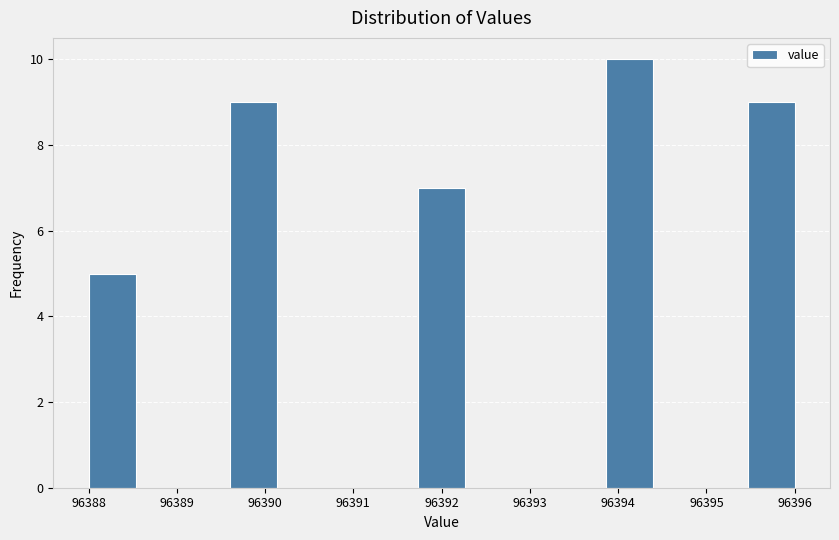

Over which range of the x-axis is the bar tallest?

96393.9 to 96394.4